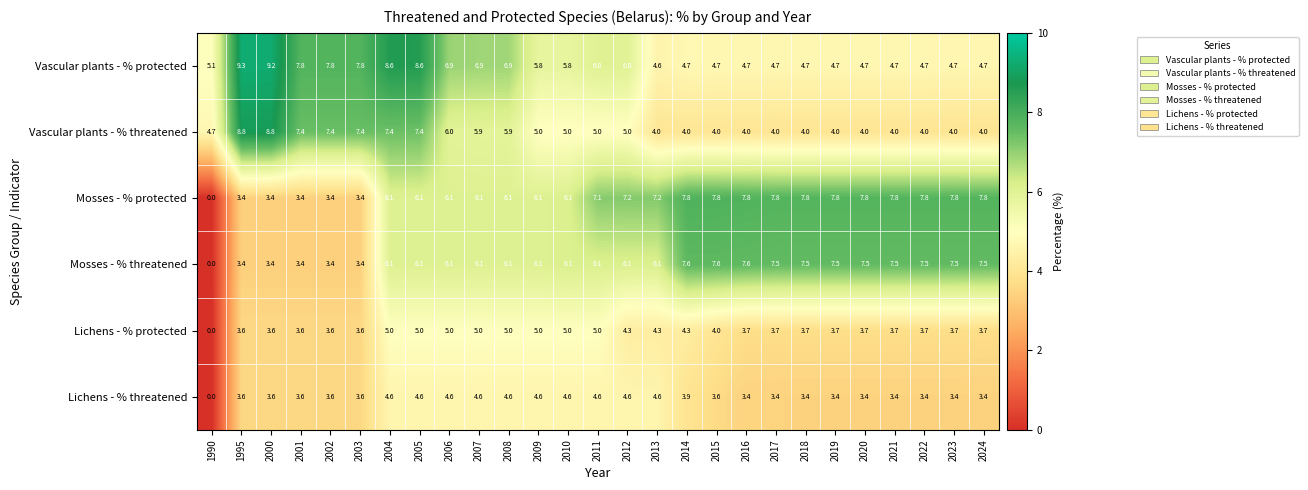

How many values in the Vascular plants - % protected series exceed 5?

15